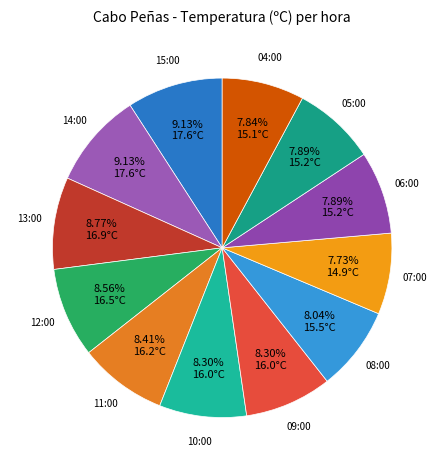

Does 06:00 account for over 50% of the chart?

No